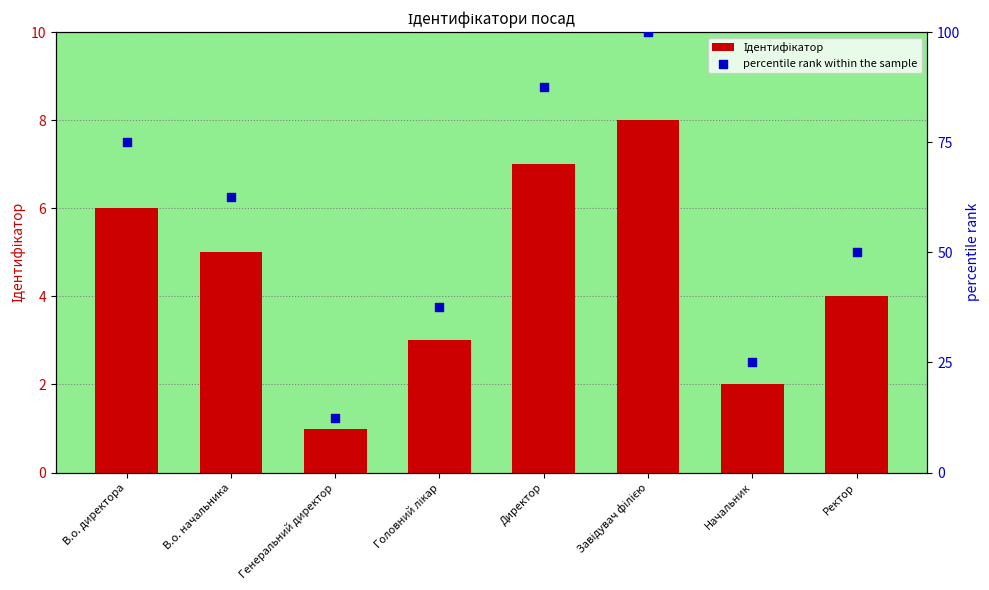

Which series has the largest total across all categories?

percentile rank within the sample